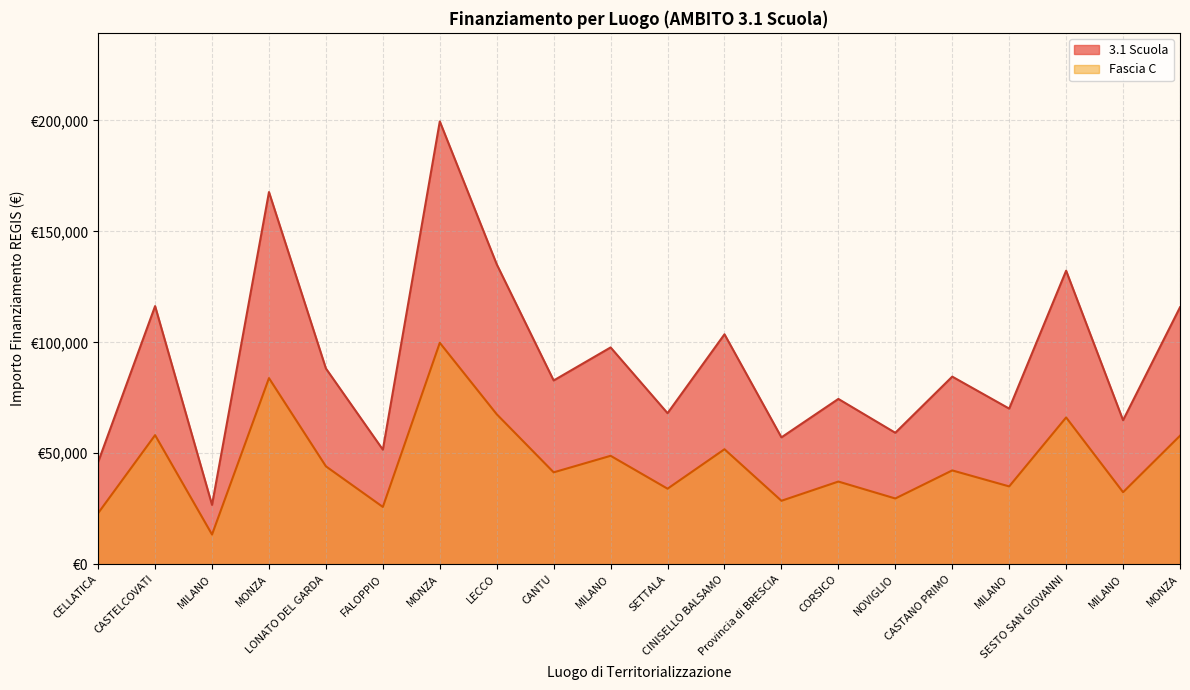

Which series has the largest range (max minus min)?

3.1 Scuola